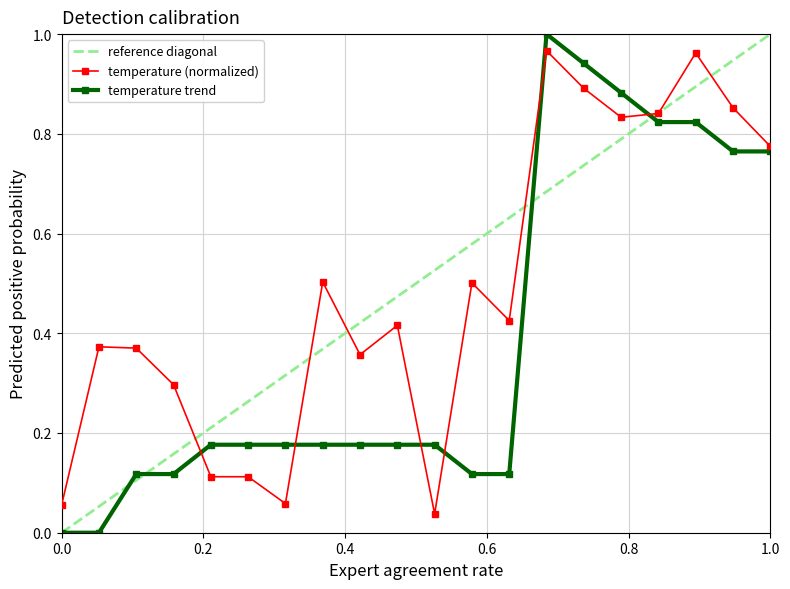

True or false: temperature trend has more than 0 points higher than both neighbors.

True